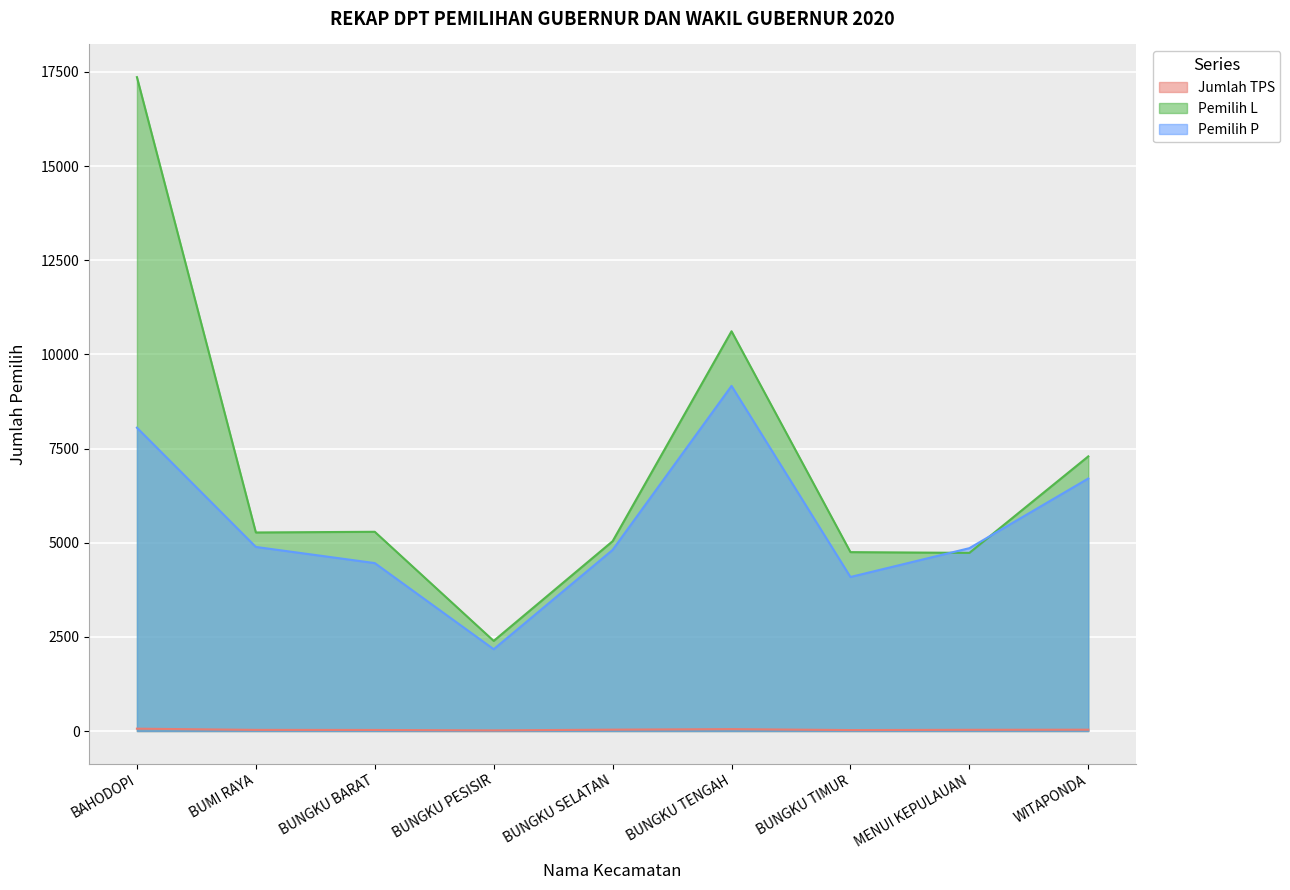

Which category has the highest value in the Pemilih P series?

BUNGKU TENGAH